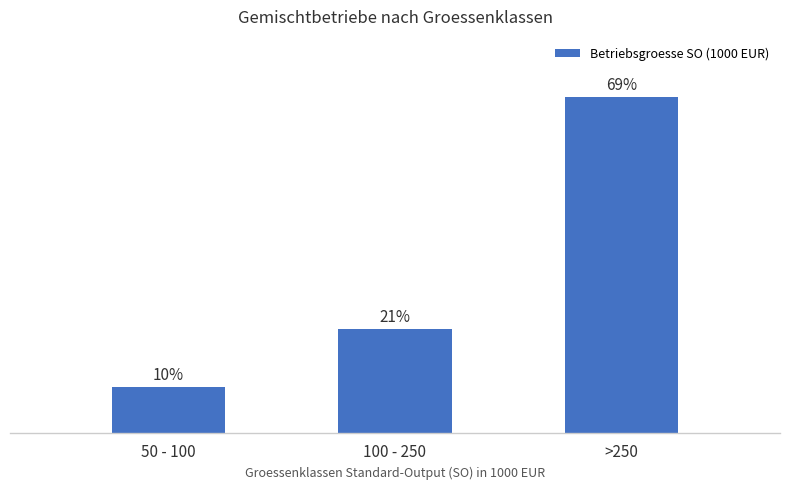

Does the chart contain any negative values?

No